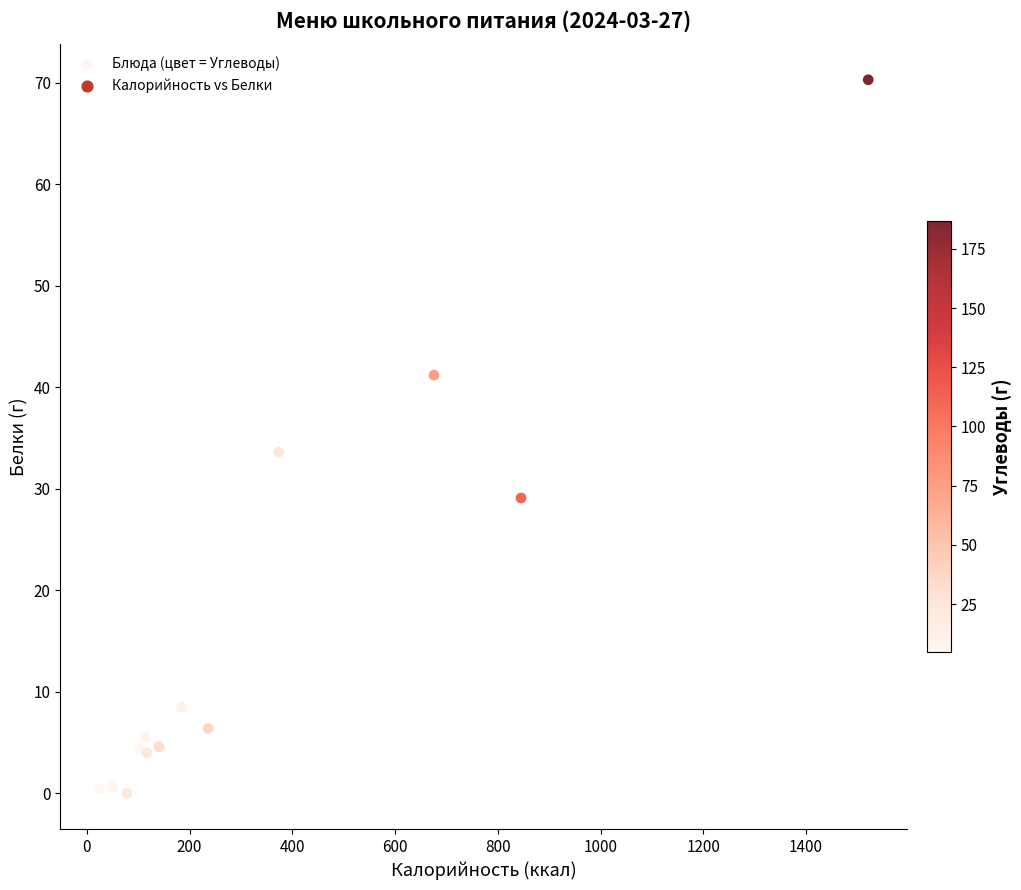

What Y value in the scatter plot is closest to 35?

33.6